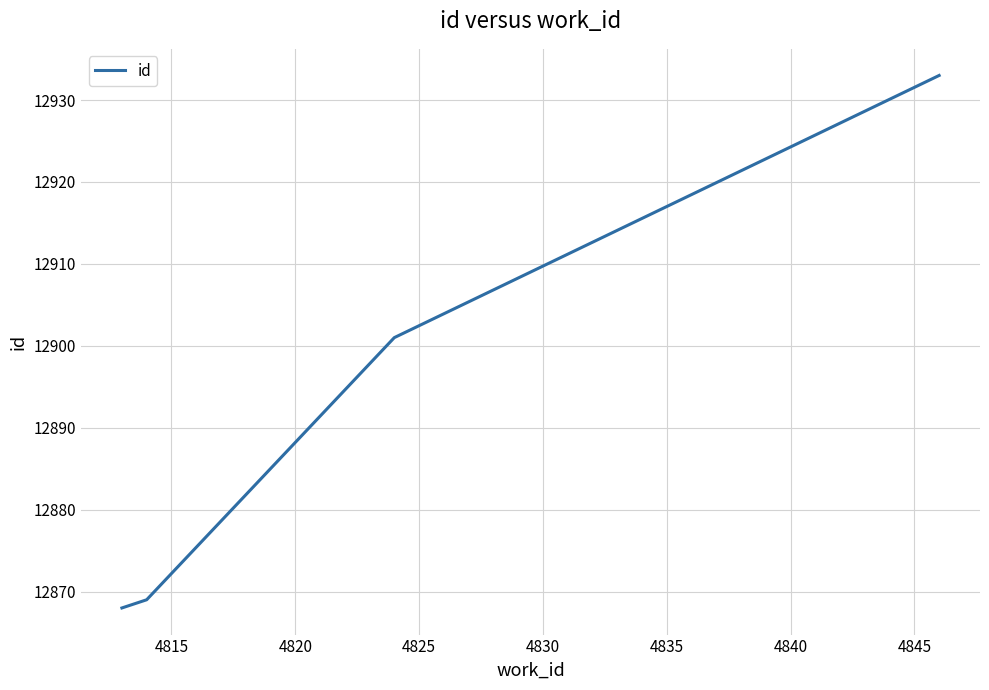

What is the average value?

12893